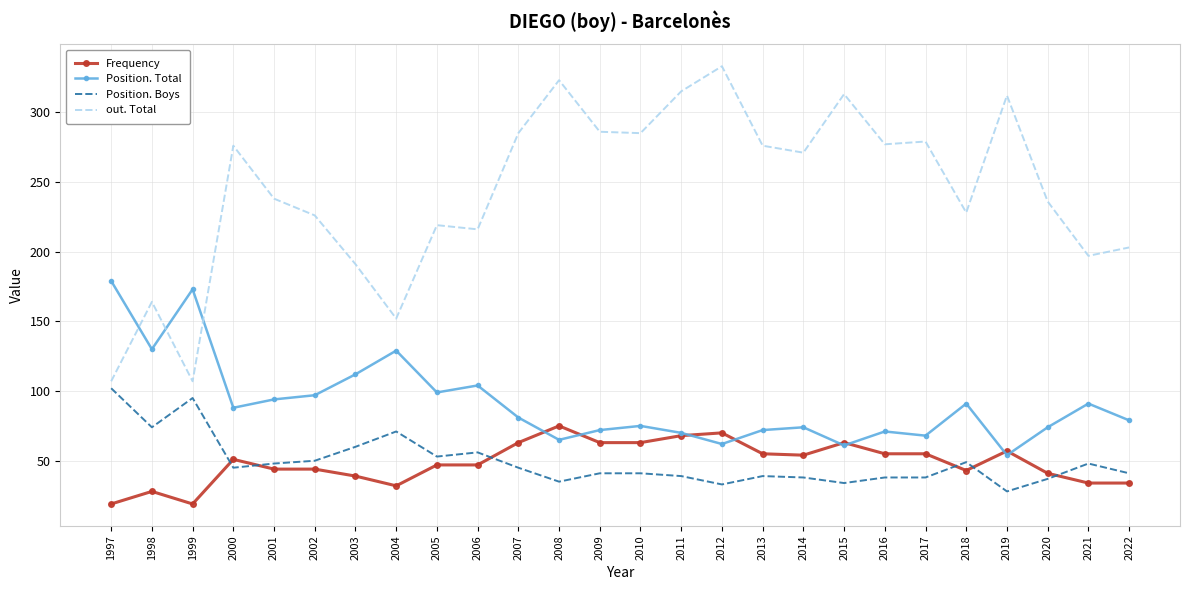

True or false: Frequency and Position. Boys intersect in this chart.

True